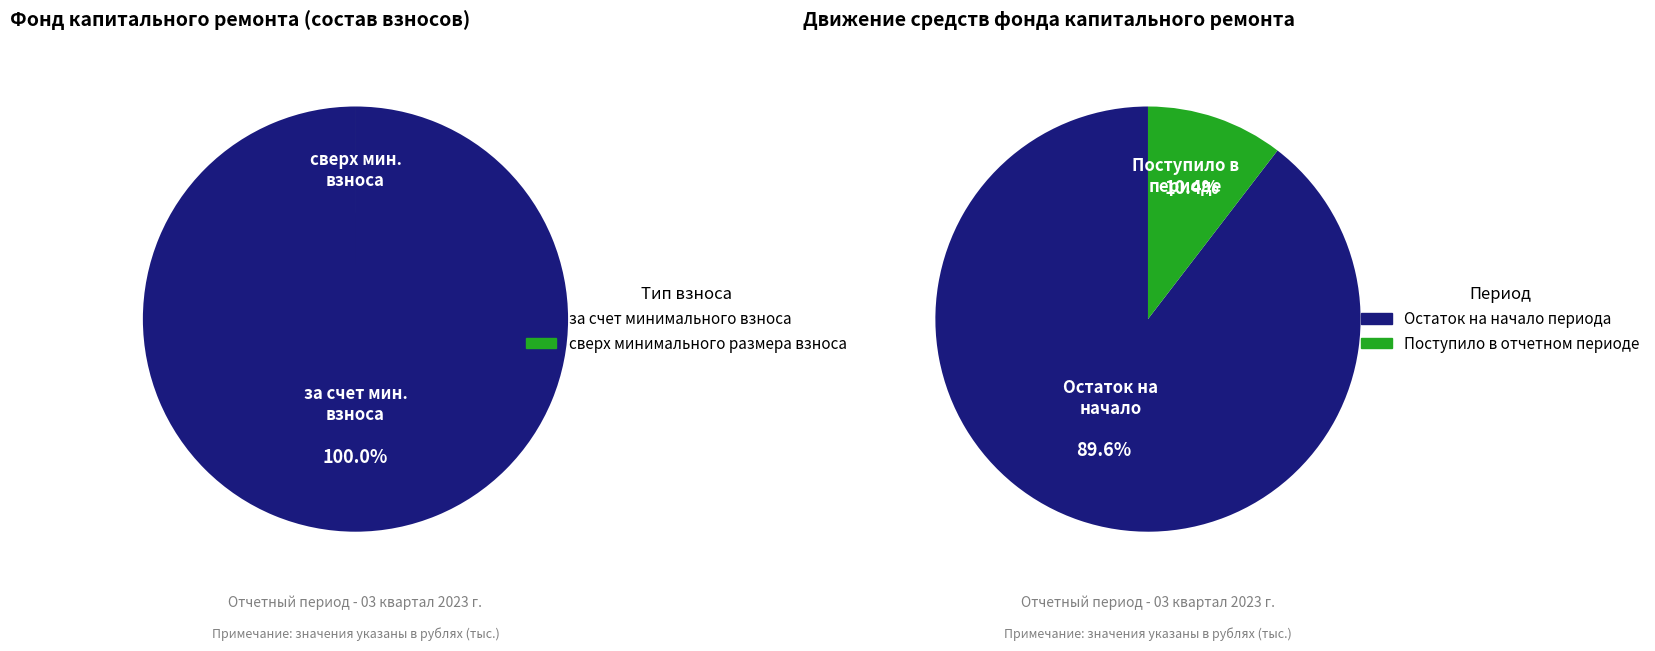

How many slices are in this pie chart?

2